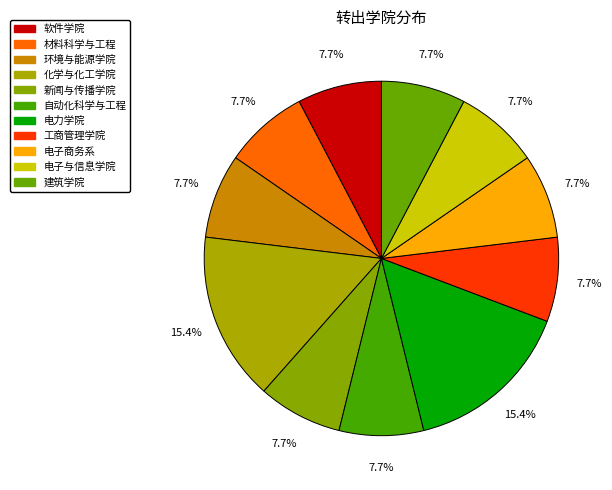

How many slices are in this pie chart?

11